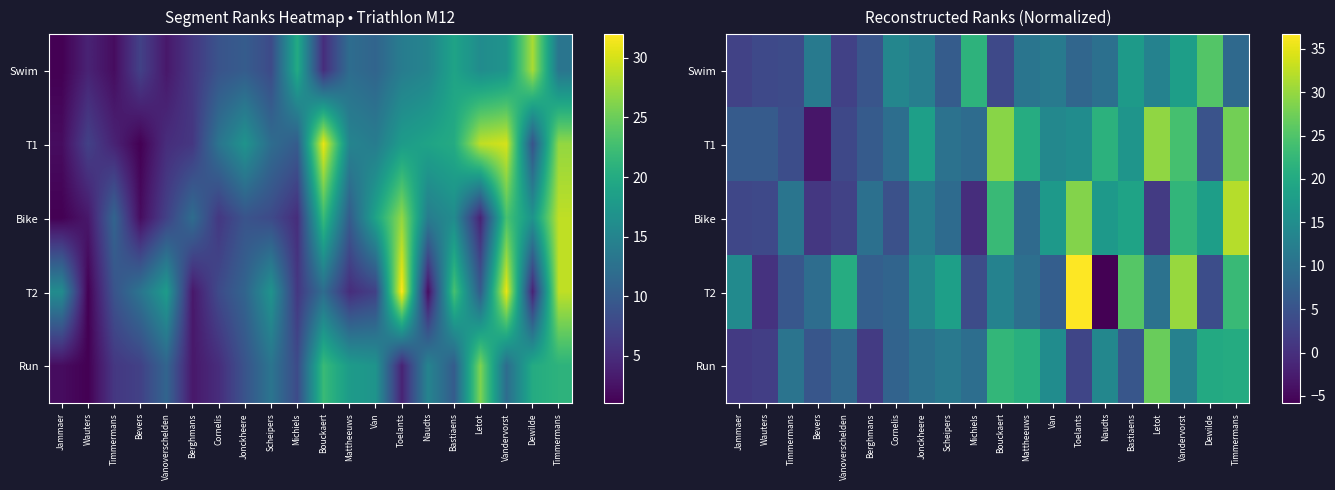

Is the value of Swim at Timmermans greater than the value of T1 at Mattheeuws?

No